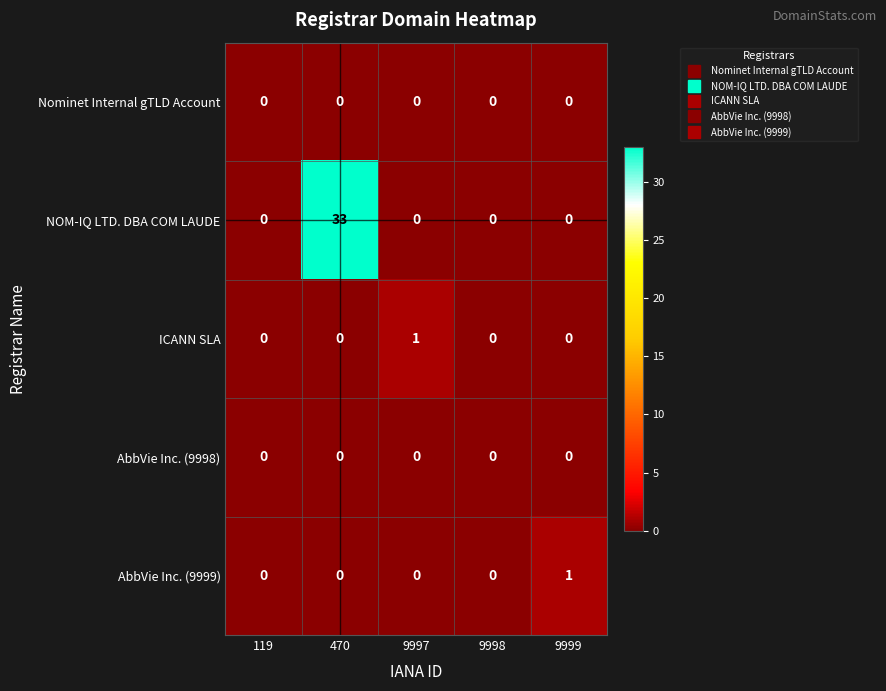

Which series has the largest total across all categories?

NOM-IQ LTD. DBA COM LAUDE